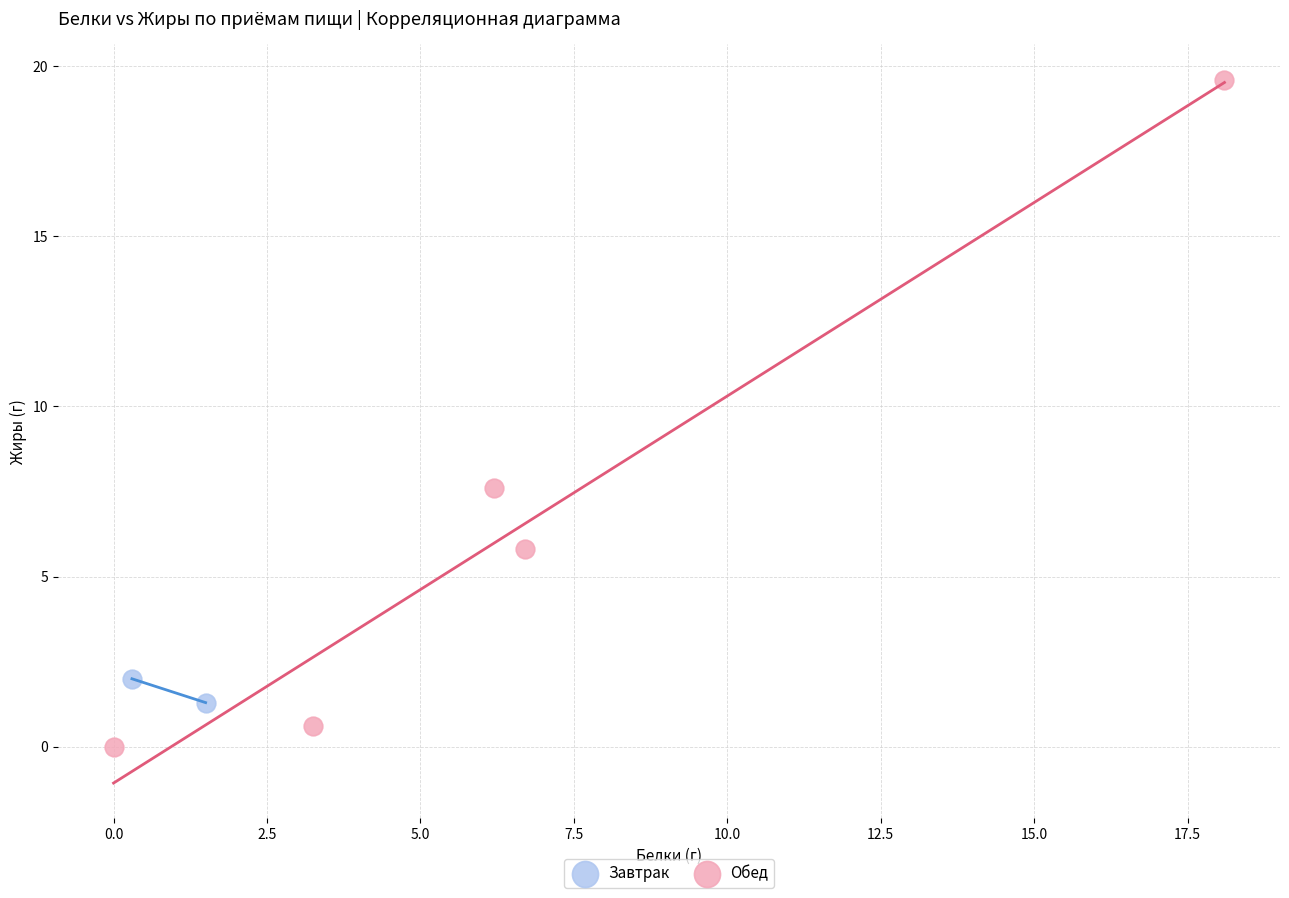

What are all the series names shown in the legend?

Завтрак, Обед